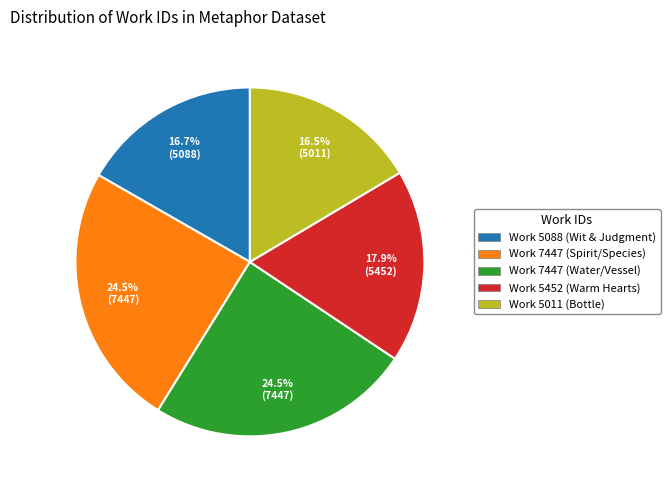

To the nearest percent, what is the combined percentage of Work 5011 (Bottle) and Work 7447 (Water/Vessel)?

41%